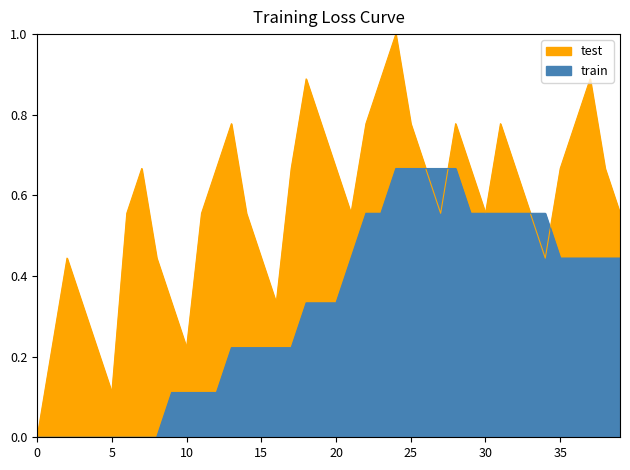

Which category has the highest value in the test series?

24